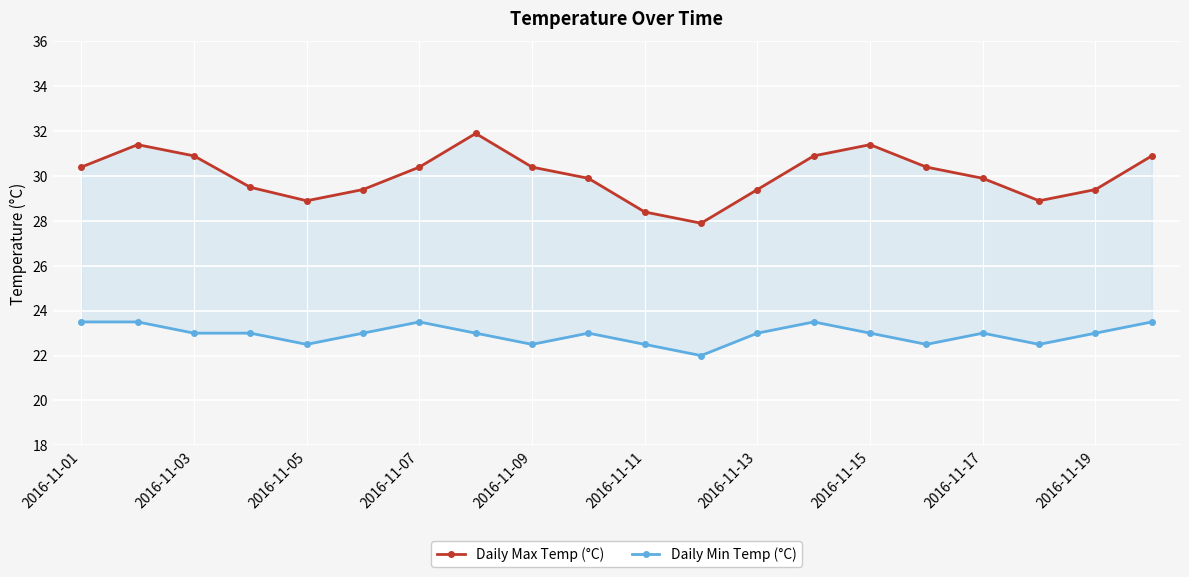

What is the total value across all series at 2016-11-17?

52.9